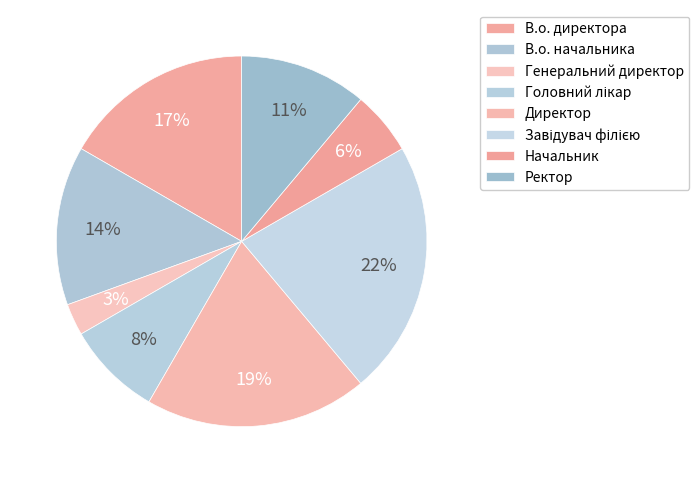

To the nearest percent, what is the combined percentage of Головний лікар and В.о. начальника?

22%